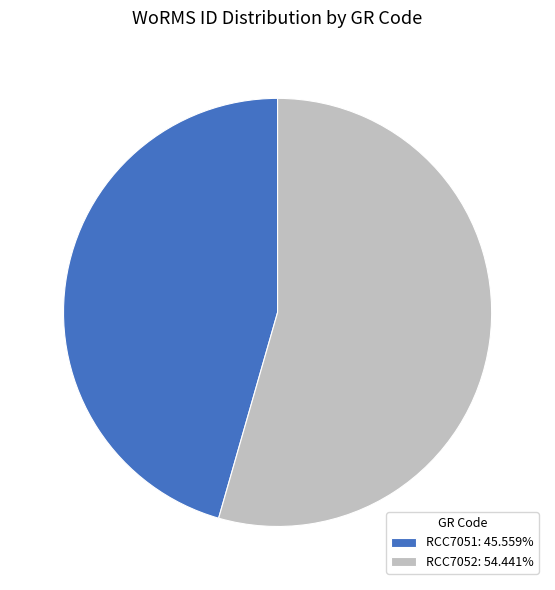

True or false: RCC7052 accounts for 60% of the total.

False